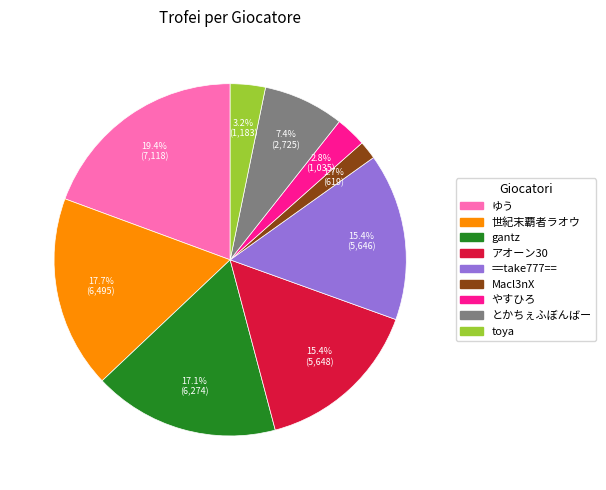

Combined, what portion of the pie is アオーン30 and Macl3nX?

17.1%